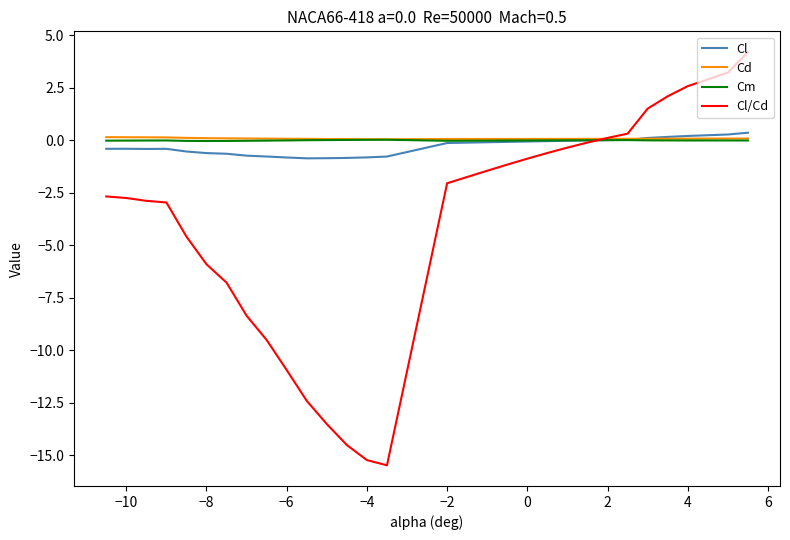

What is the difference between the maximum and second lowest values in the Cl series?

1.2